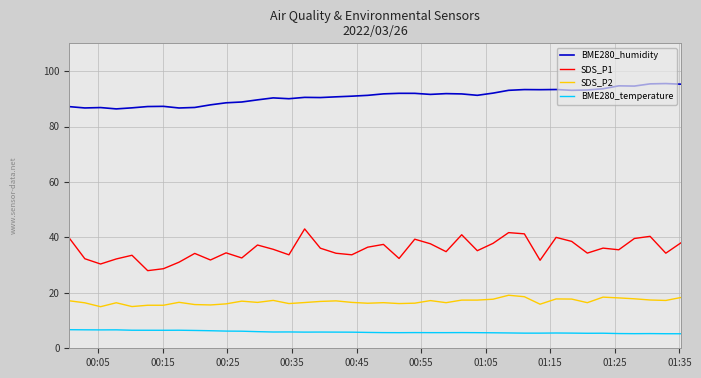

True or false: SDS_P2 and BME280_humidity intersect in this chart.

False